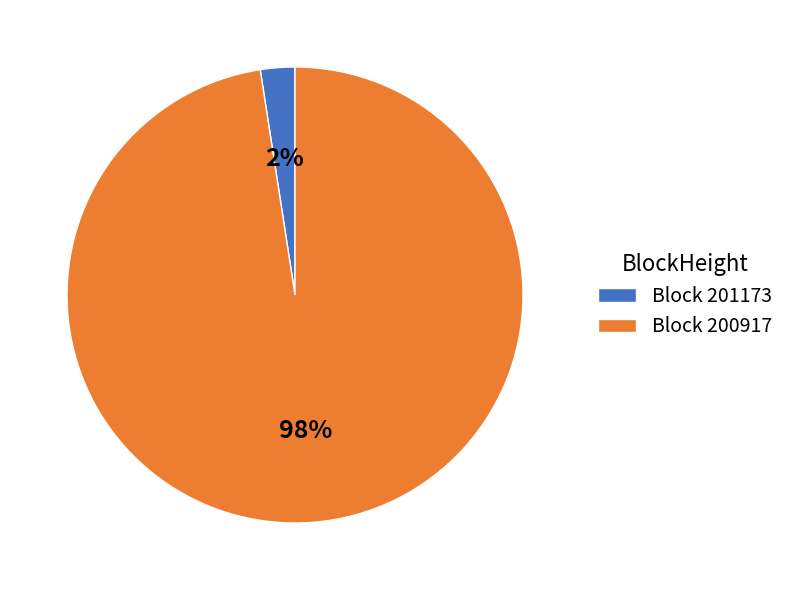

Between Block 201173 and Block 200917, which is larger?

Block 200917